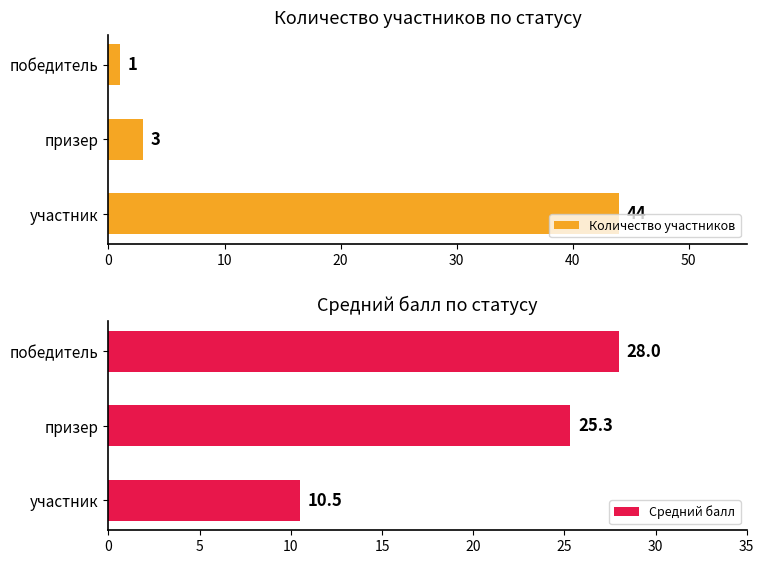

What is the sum of the Средний балл values at победитель and участник?

38.5